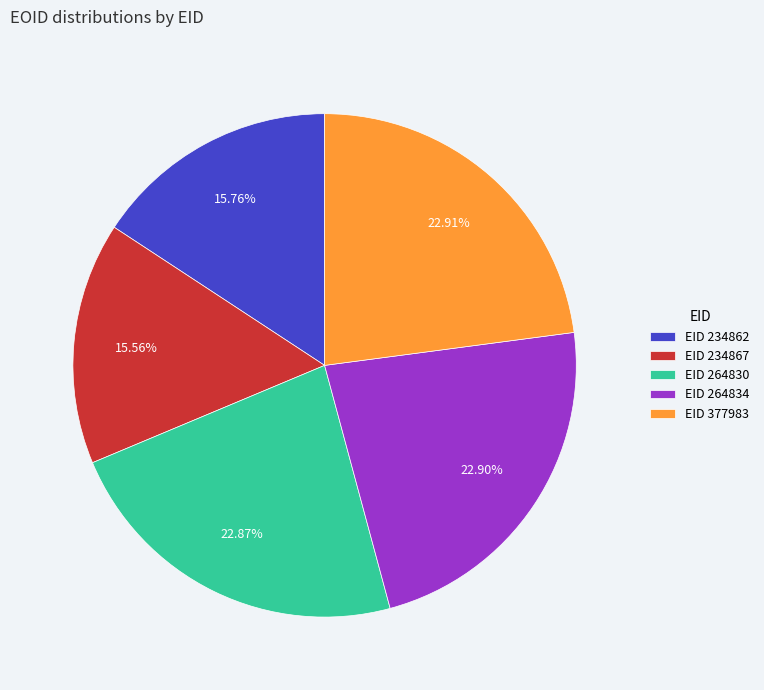

Combined, do EID 264830 and EID 234867 account for over 50%?

No